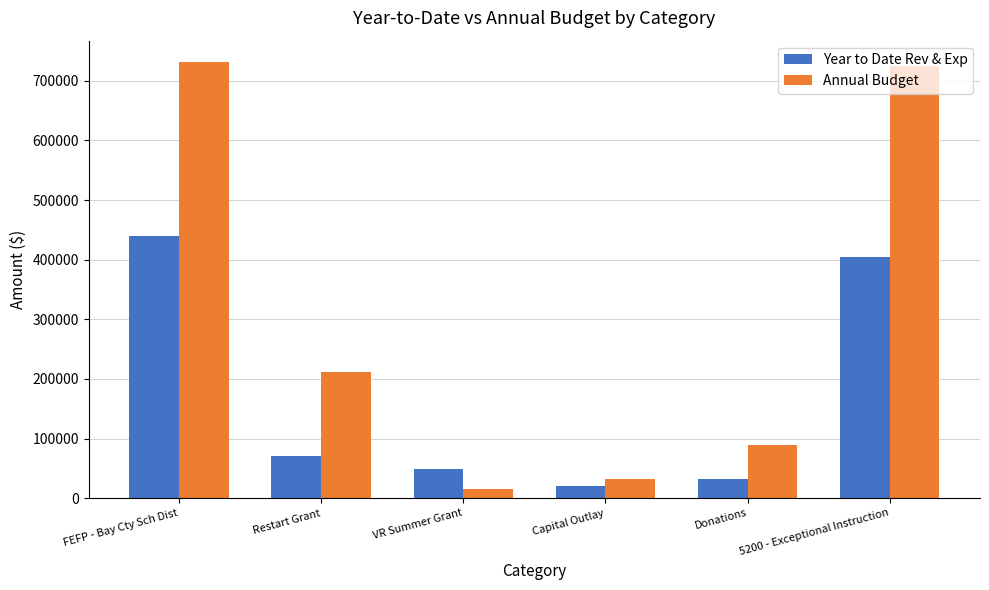

The Year to Date Rev & Exp series shows 439412.8 at FEFP - Bay Cty Sch Dist. True or false?

True